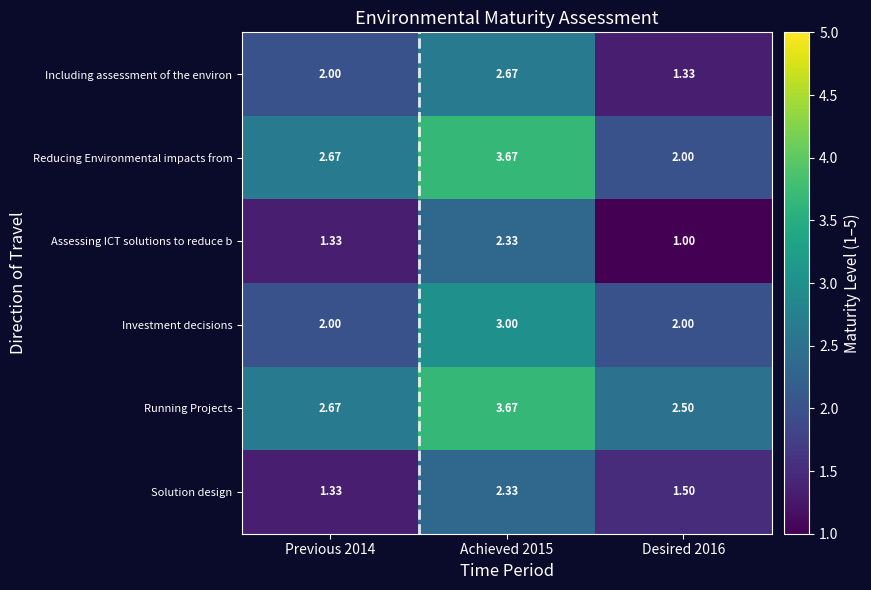

Is the value of Assessing ICT solutions to reduce b at Previous 2014 greater than the value of Investment decisions at Desired 2016?

No